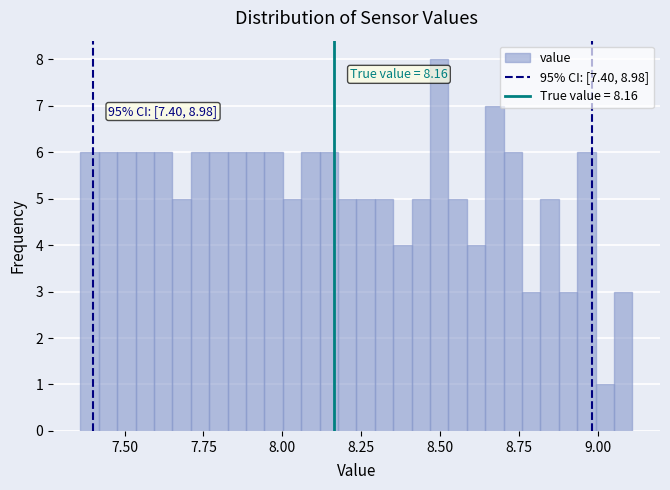

Around what value on the x-axis is the tallest bar? Give the approximate position of its centre, as read against the axis.

8.50